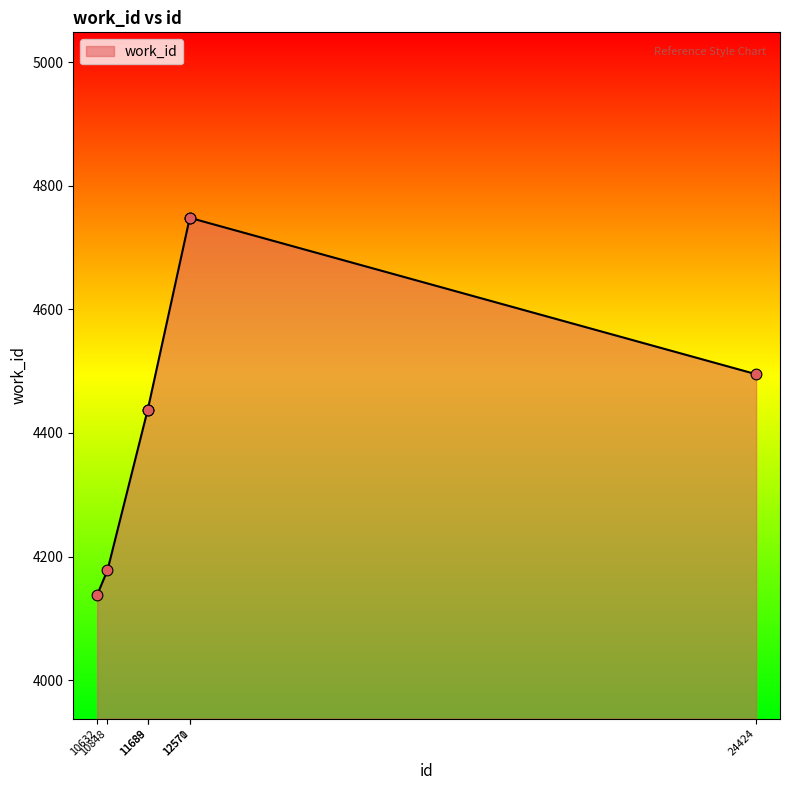

Which has a higher value, 12570 or 11688?

12570